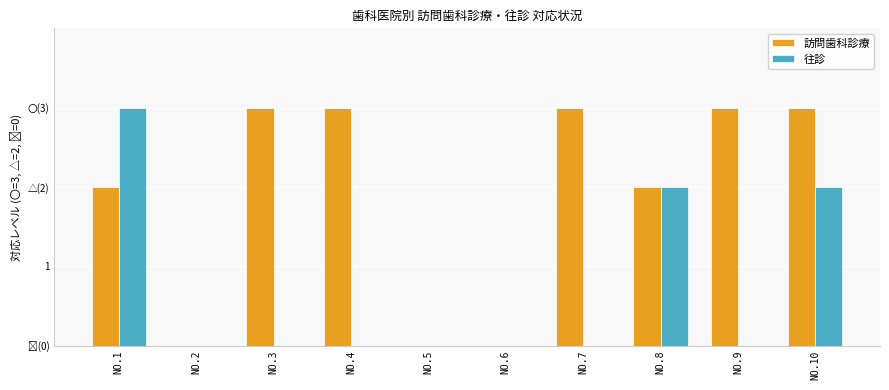

What is the value of the 訪問歯科診療 bar at the 7th from the left?

3